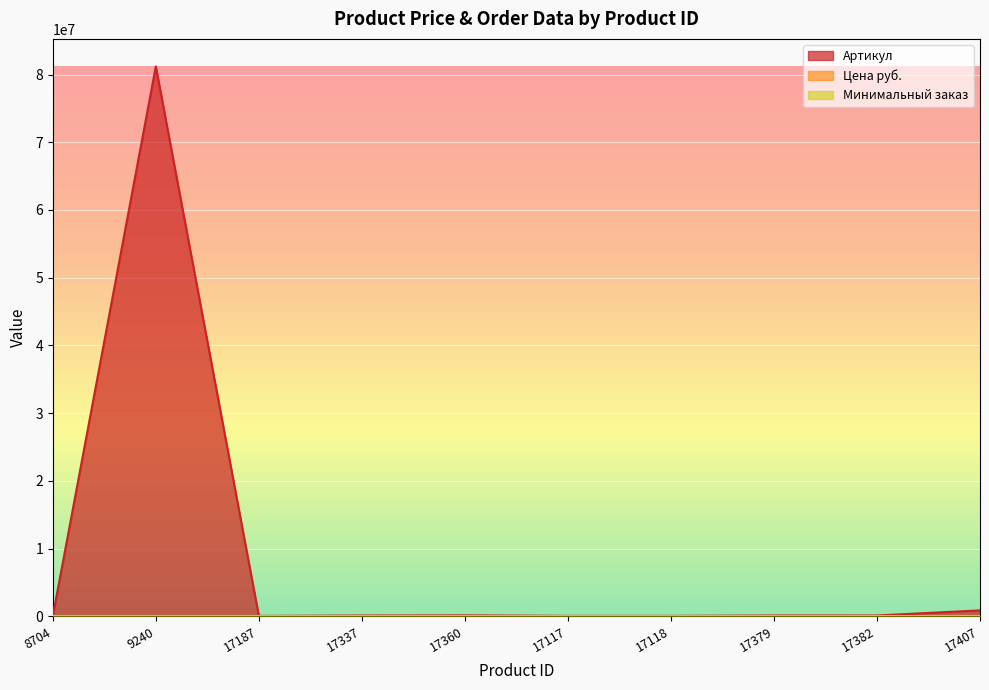

At which category is the sum across all series the highest?

9240